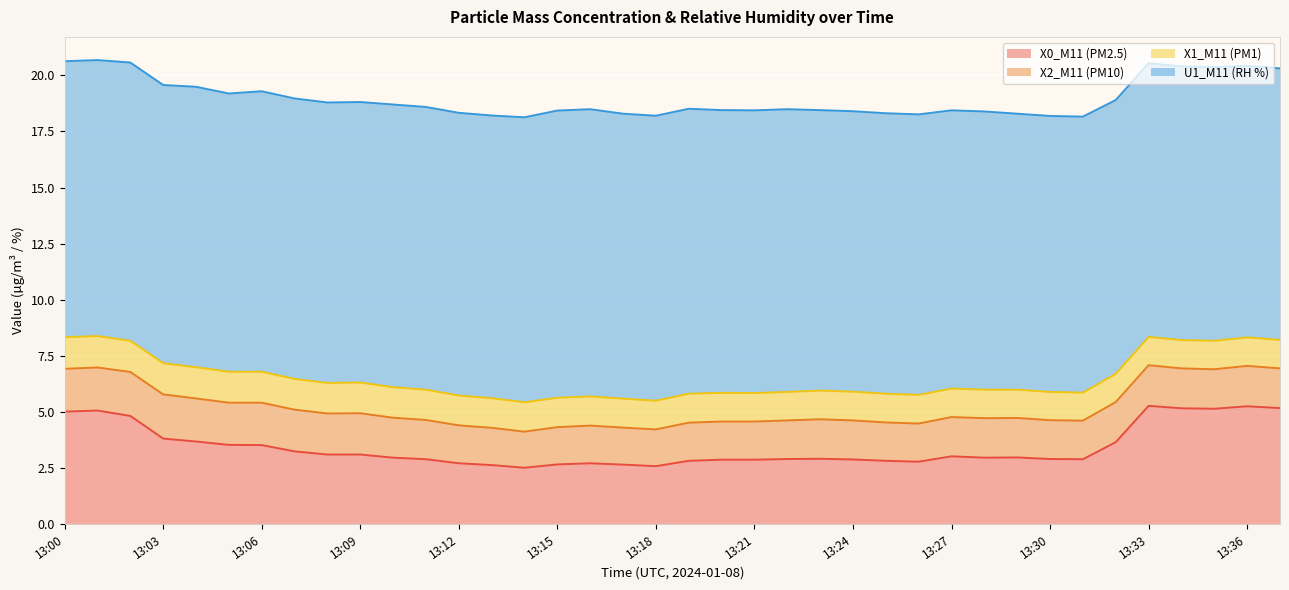

What is the average value of the X2_M11 (PM10) series?

1.8